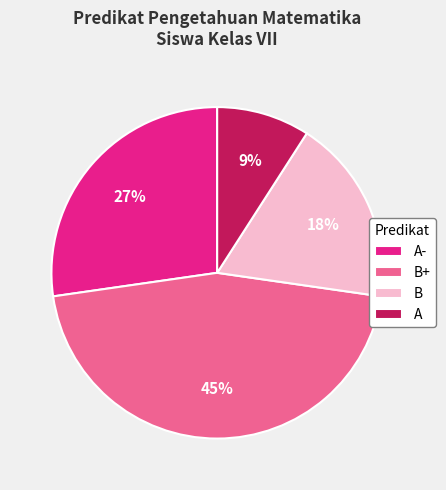

Is the sum of A- and B greater than half?

No